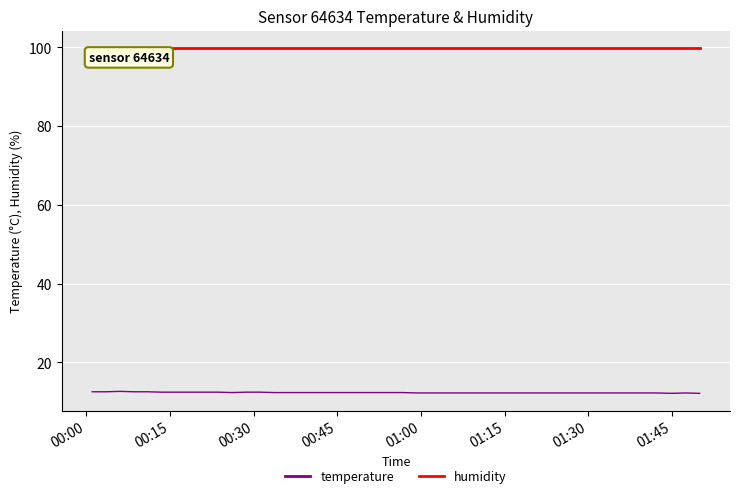

What are all the series names shown in the legend?

temperature, humidity